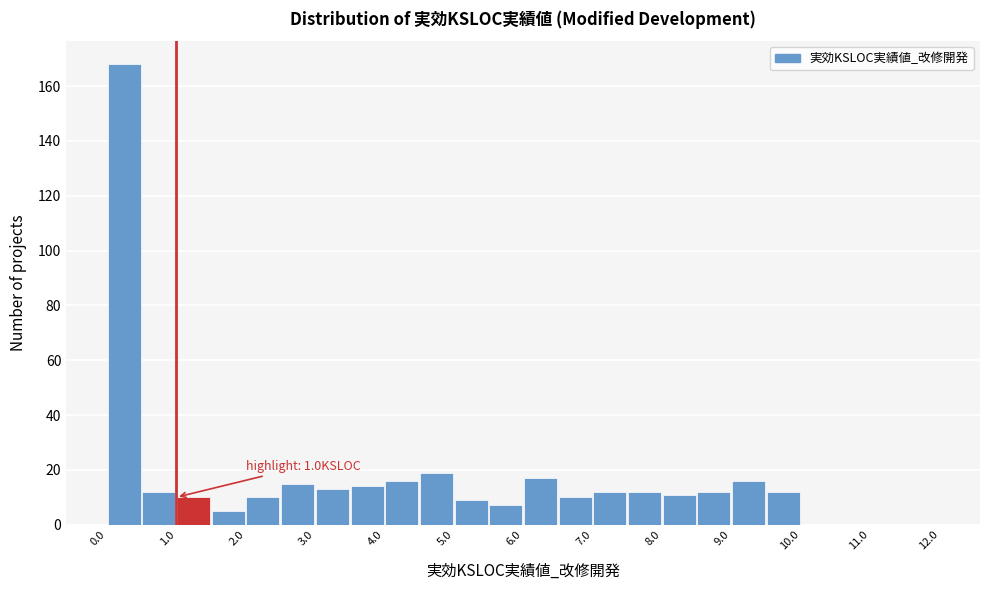

Which range on the x-axis has the tallest bar?

0.0 to 0.5